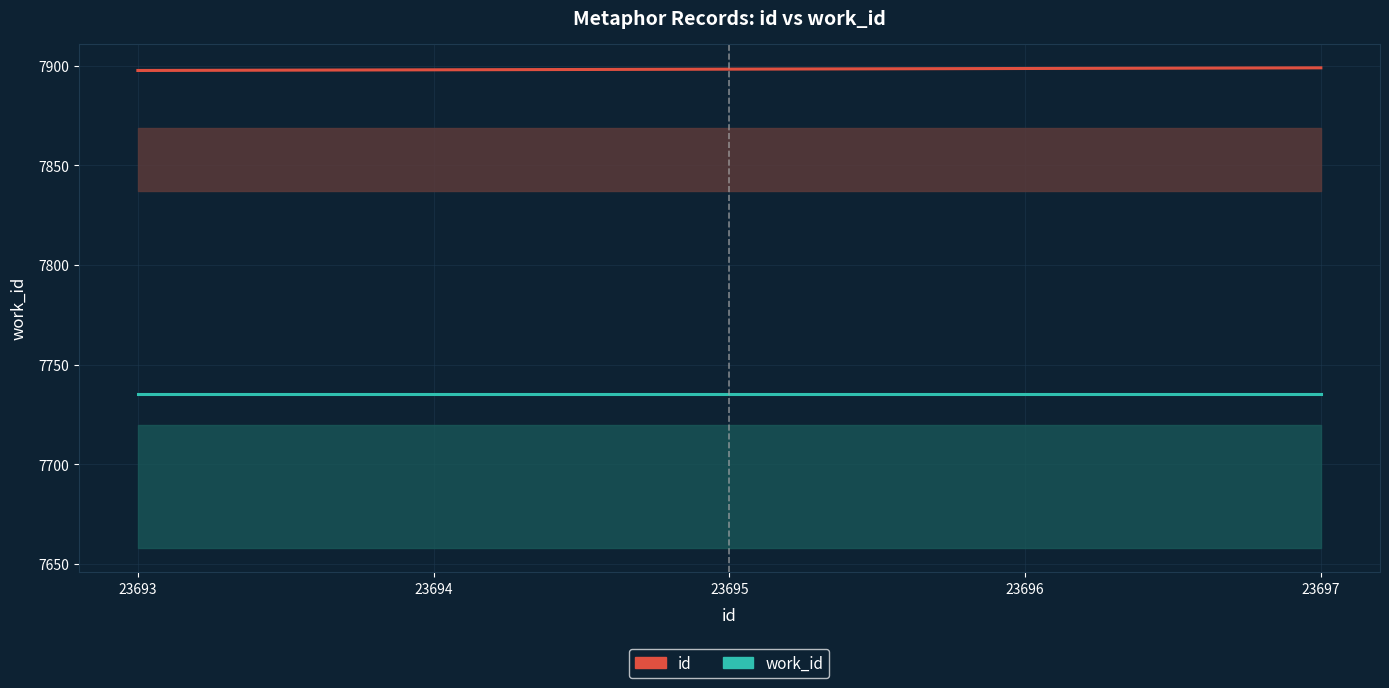

What value does the work_id series have at 23695?

7735.2